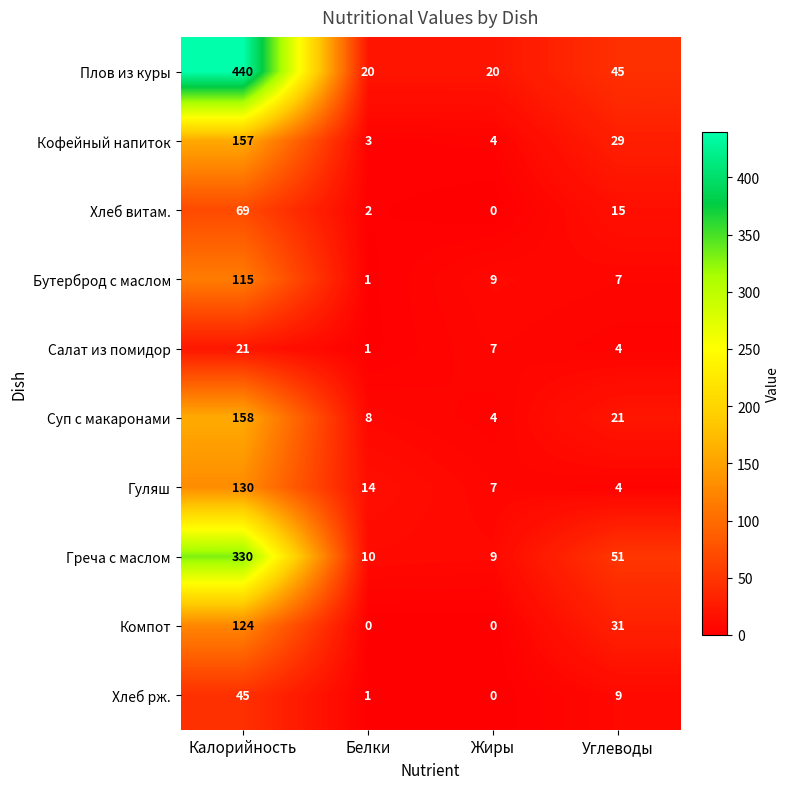

How many categories are shown in the chart?

4